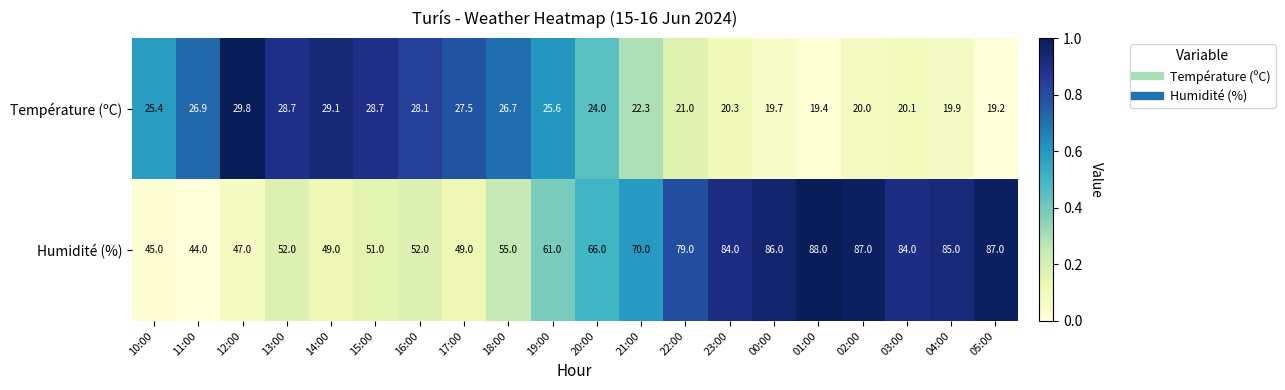

List the series in order of their peak value, lowest first.

Température (ºC), Humidité (%)